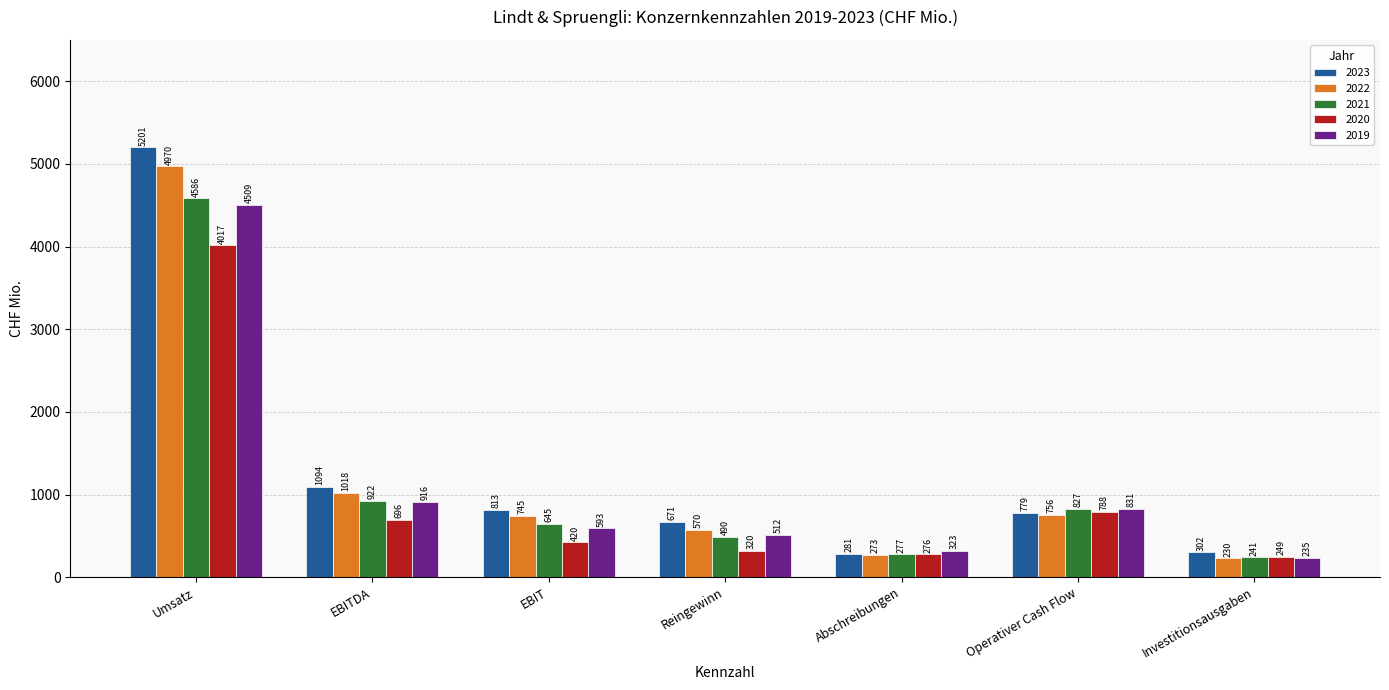

Which label corresponds to the largest value in the chart?

Umsatz